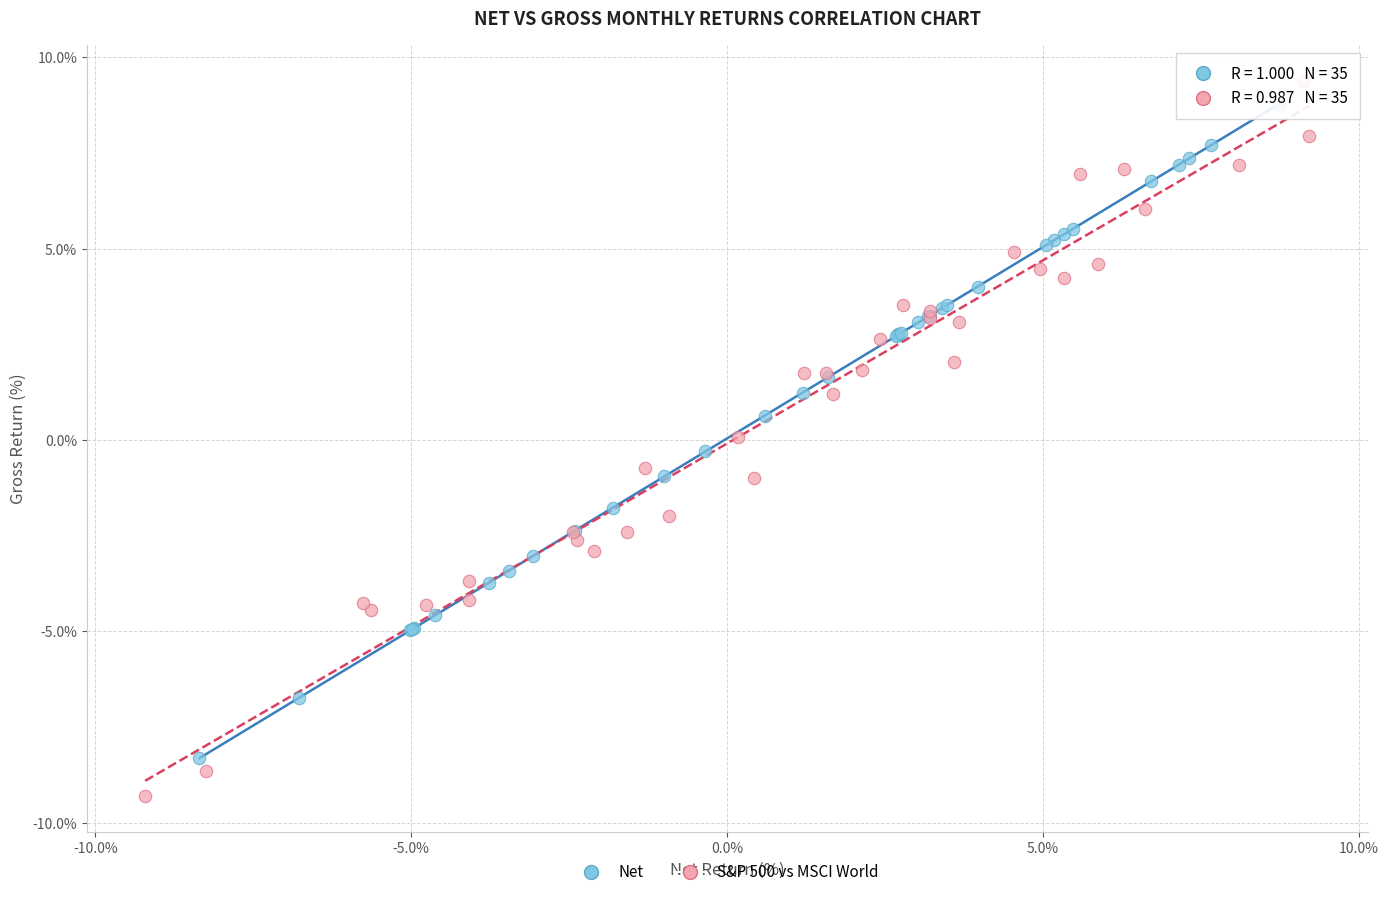

Which series has the largest Y range (max minus min)?

S&P 500 vs MSCI World